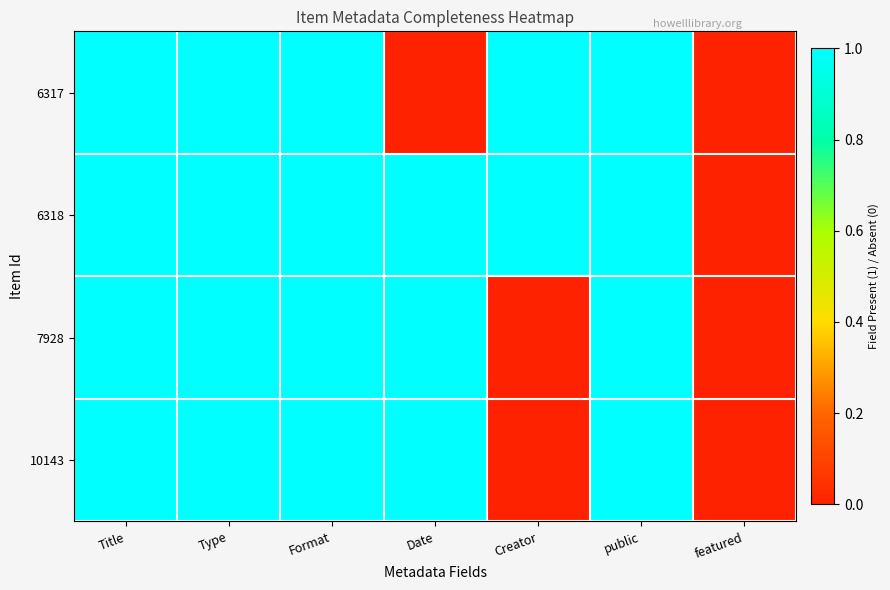

Which series has the largest total across all categories?

6318